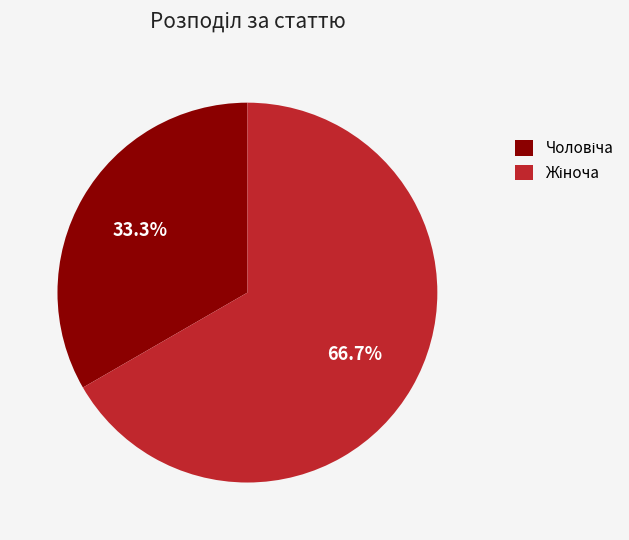

Is there a majority slice in this chart?

Yes